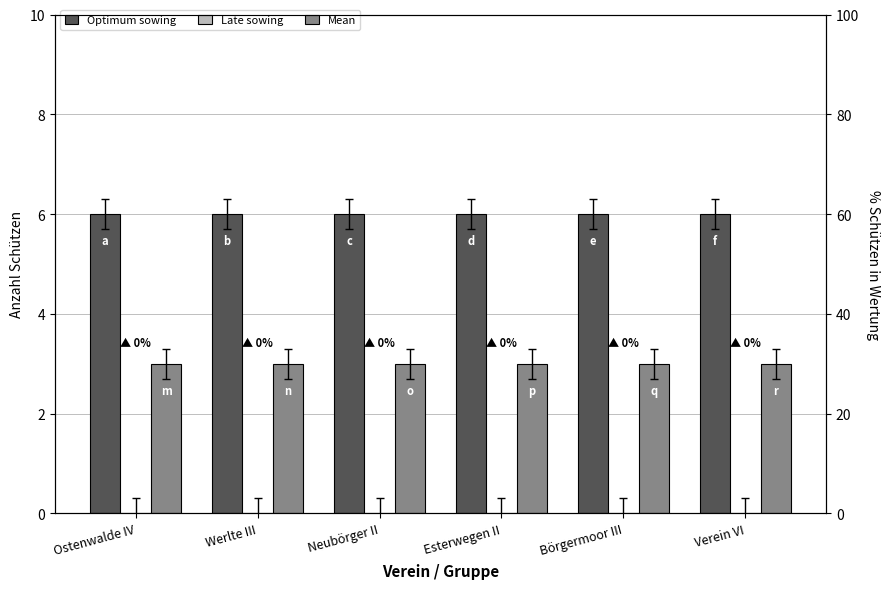

The value of Late sowing at Börgermoor III is 0. True or false?

True